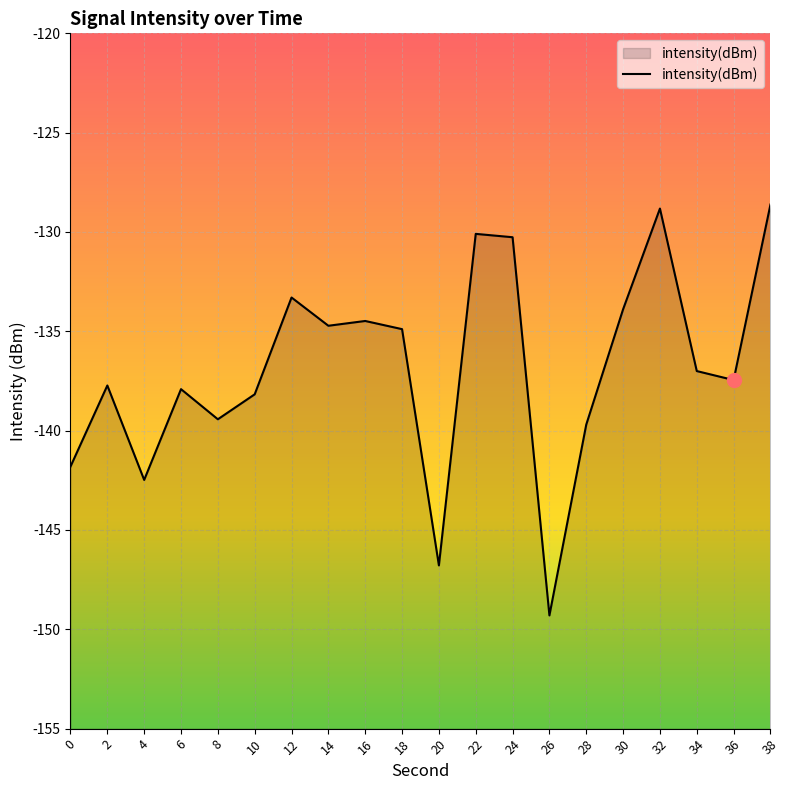

True or false: the data shows -246.9 at 10.

False